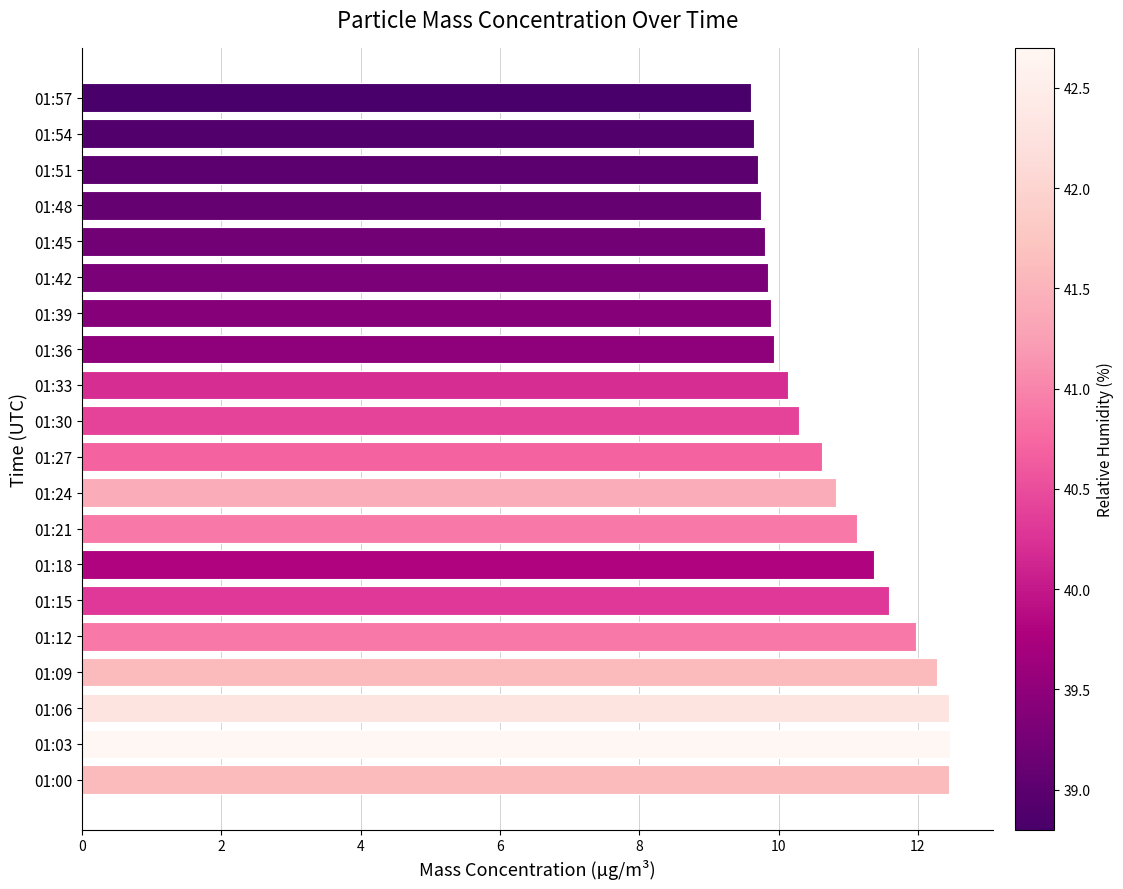

Approximately how many times larger is the value at 01:48 compared to 01:57?

1.0